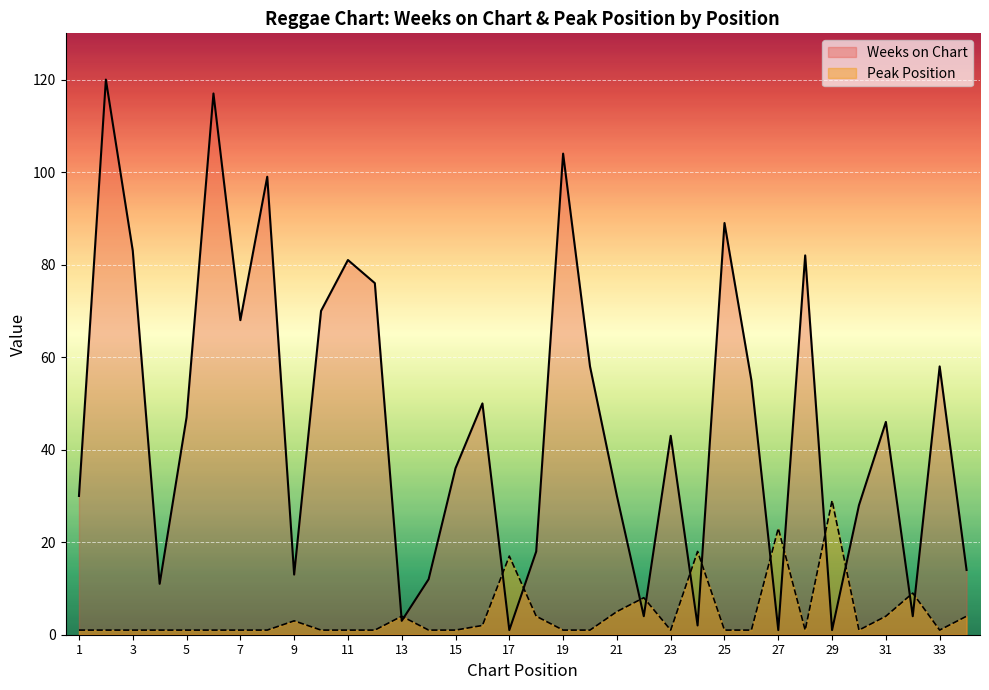

What are all the series names shown in the legend?

Weeks on Chart, Peak Position